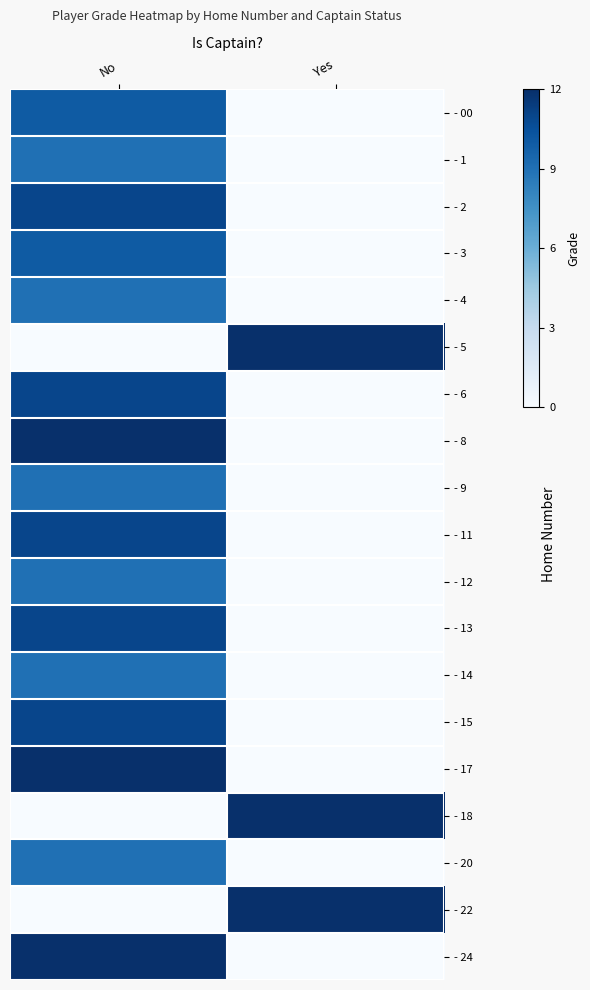

What is the spread (max minus min) of values at No?

12